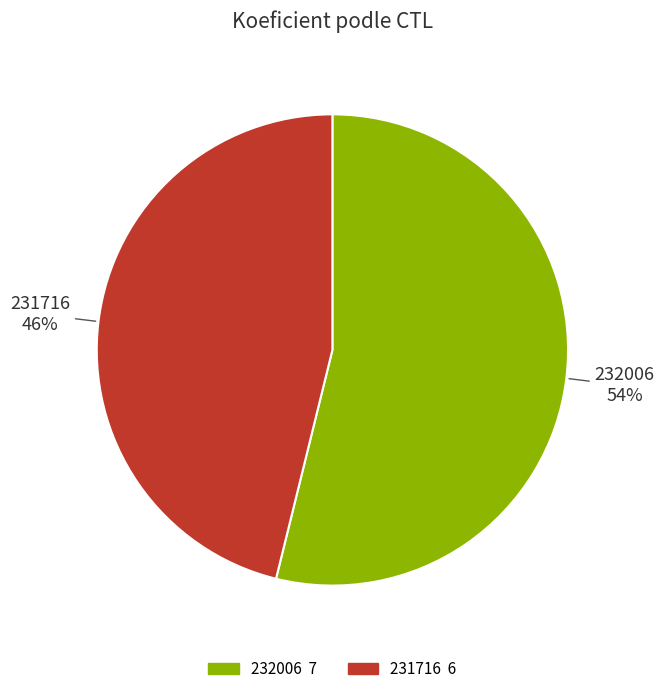

Rank the categories by value from lowest to highest.

231716, 232006